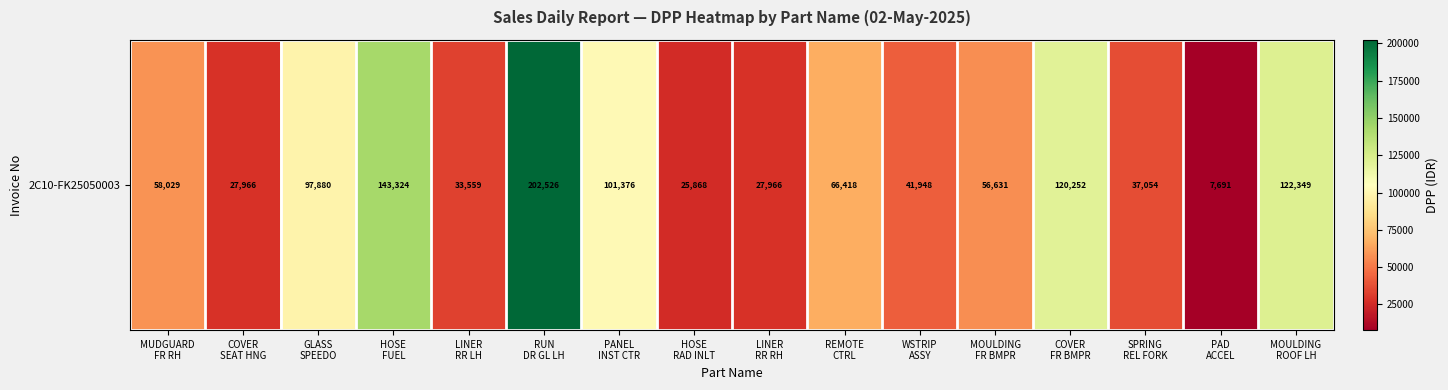

The chart shows a value of 345733.3 at RUN
DR GL LH. True or false?

False